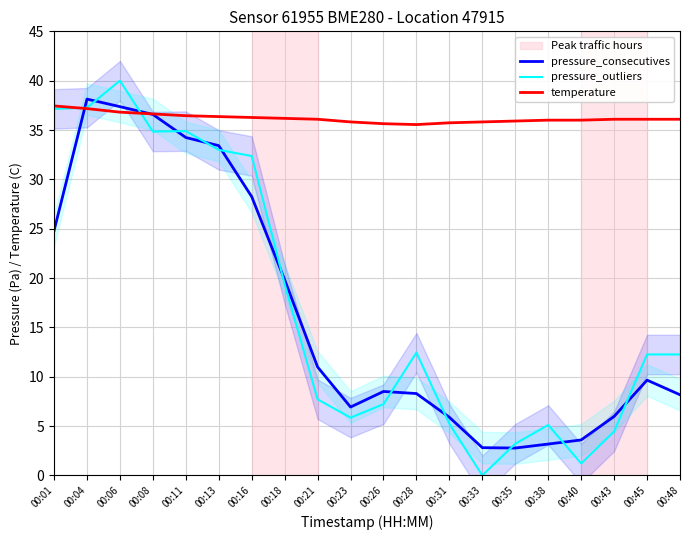

Reading left to right, list all the values displayed in this chart.

pressure_consecutives: 24.8	38.1	37.4	36.6	34.2	33.4	28.2	19.8	11.0	6.9	8.5	8.3	5.9	2.8	2.8	3.2	3.6	6.0	9.7	8.2
pressure_outliers: 37.1	37.3	40.0	34.8	34.9	33.0	32.4	19.4	7.7	5.9	7.2	12.4	5.2	0.0	3.2	5.1	1.2	4.5	12.3	12.3
temperature: 37.4	37.2	36.8	36.6	36.4	36.4	36.3	36.2	36.1	35.8	35.6	35.6	35.7	35.8	35.9	36.0	36.0	36.1	36.1	36.1